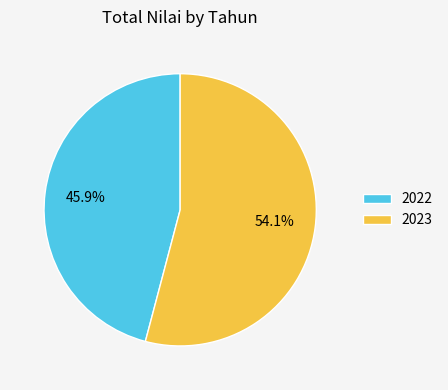

How many slices are in this pie chart?

2